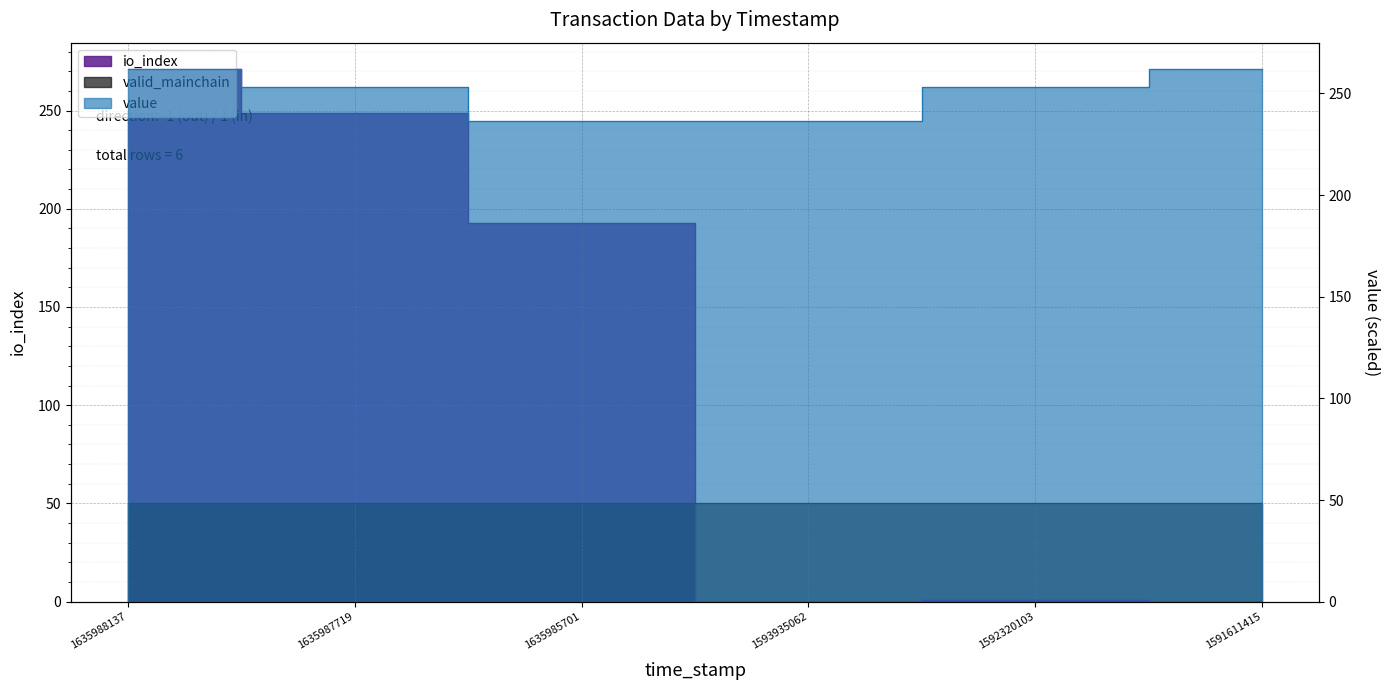

Reading left to right, transcribe all the data shown in this chart.

io_index: 271.0	249.0	193.0	0.0	1.0	0.0
value: 261.9	253.2	236.7	236.7	253.2	261.9